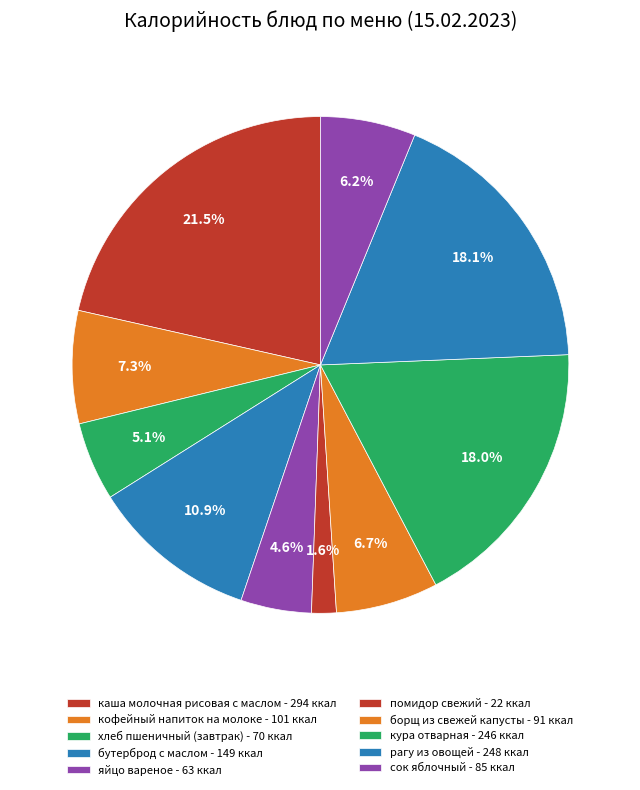

Is there any slice that represents more than half of the pie?

No